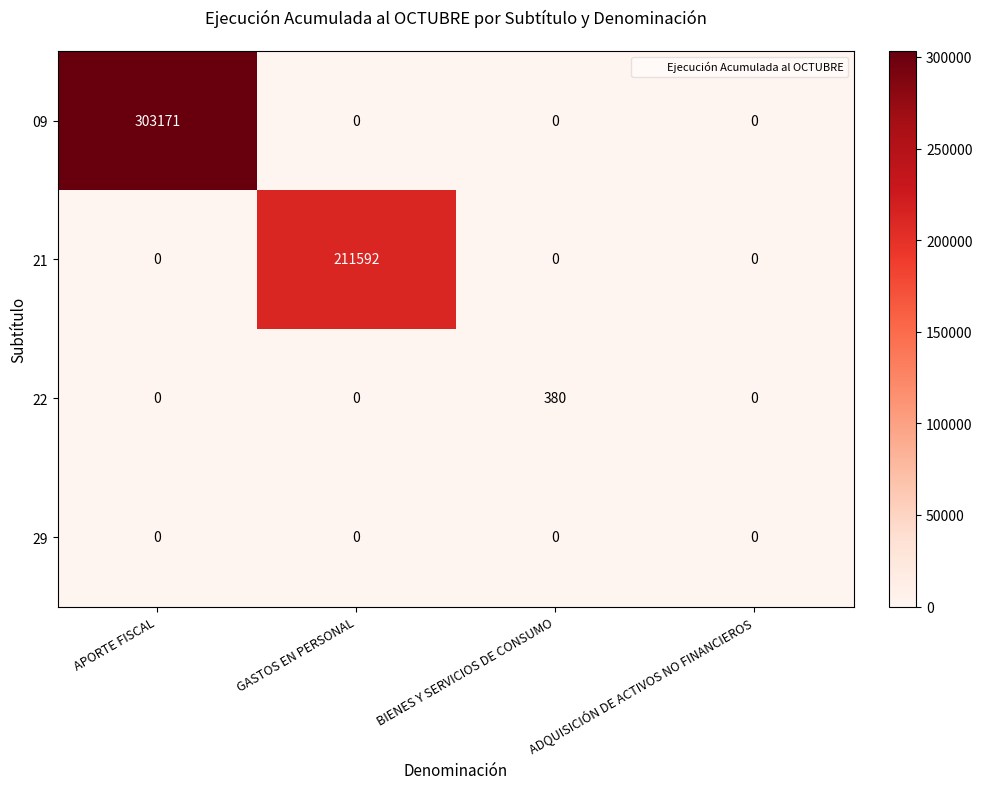

Count the number of categories in the chart.

4